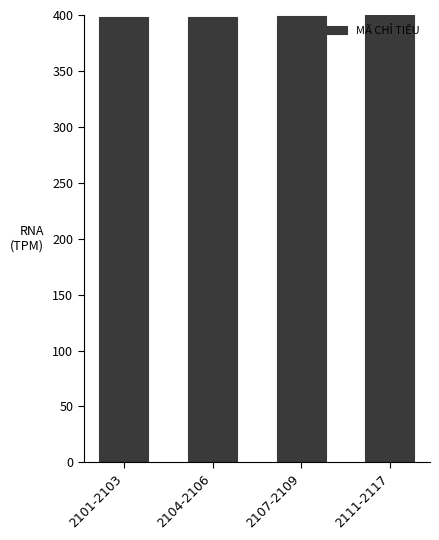

What is the minimum value shown in the chart?

397.9